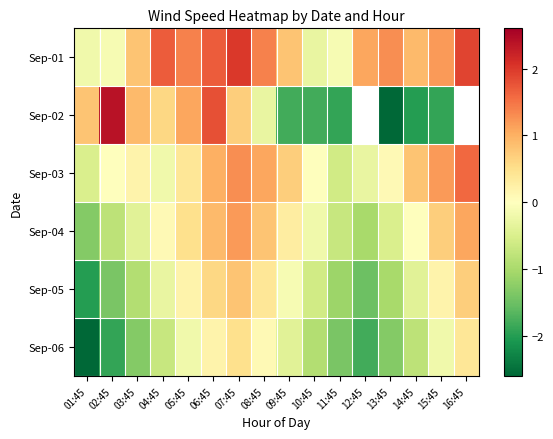

Which series has the largest total across all categories?

Sep-01